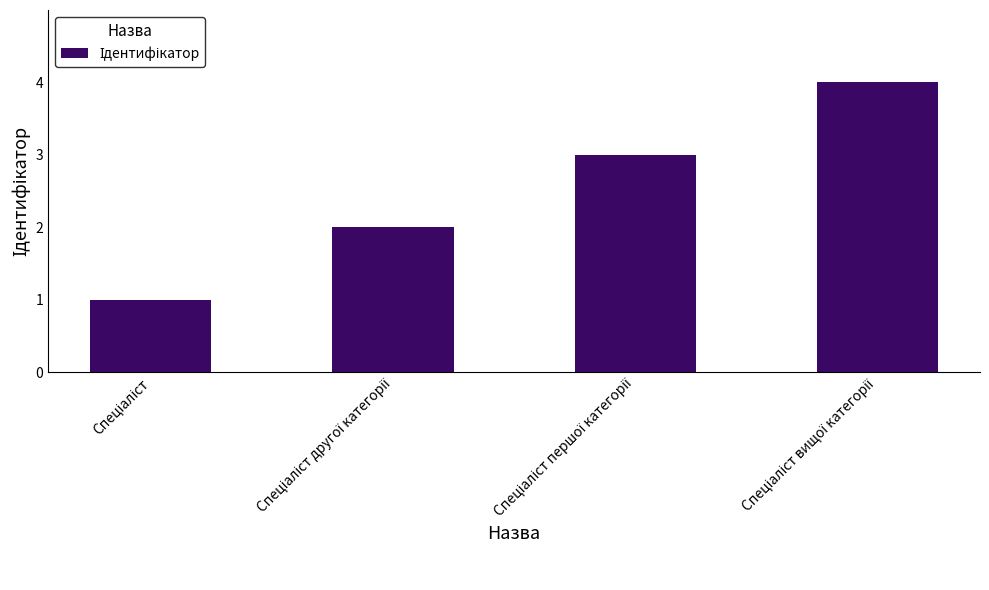

What is the minimum value shown in the chart?

1